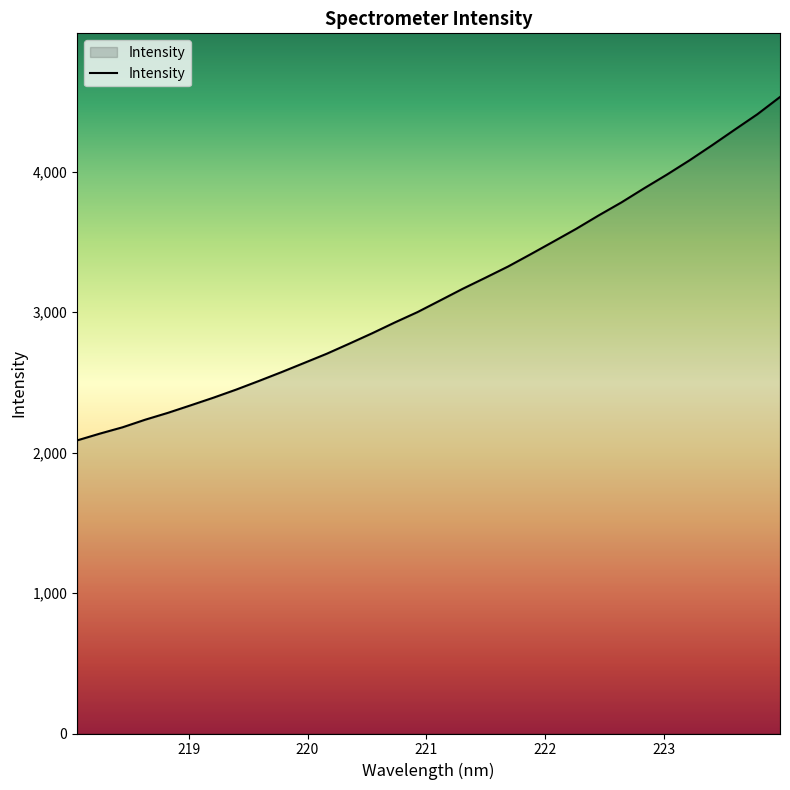

What is the greatest value displayed?

4532.1